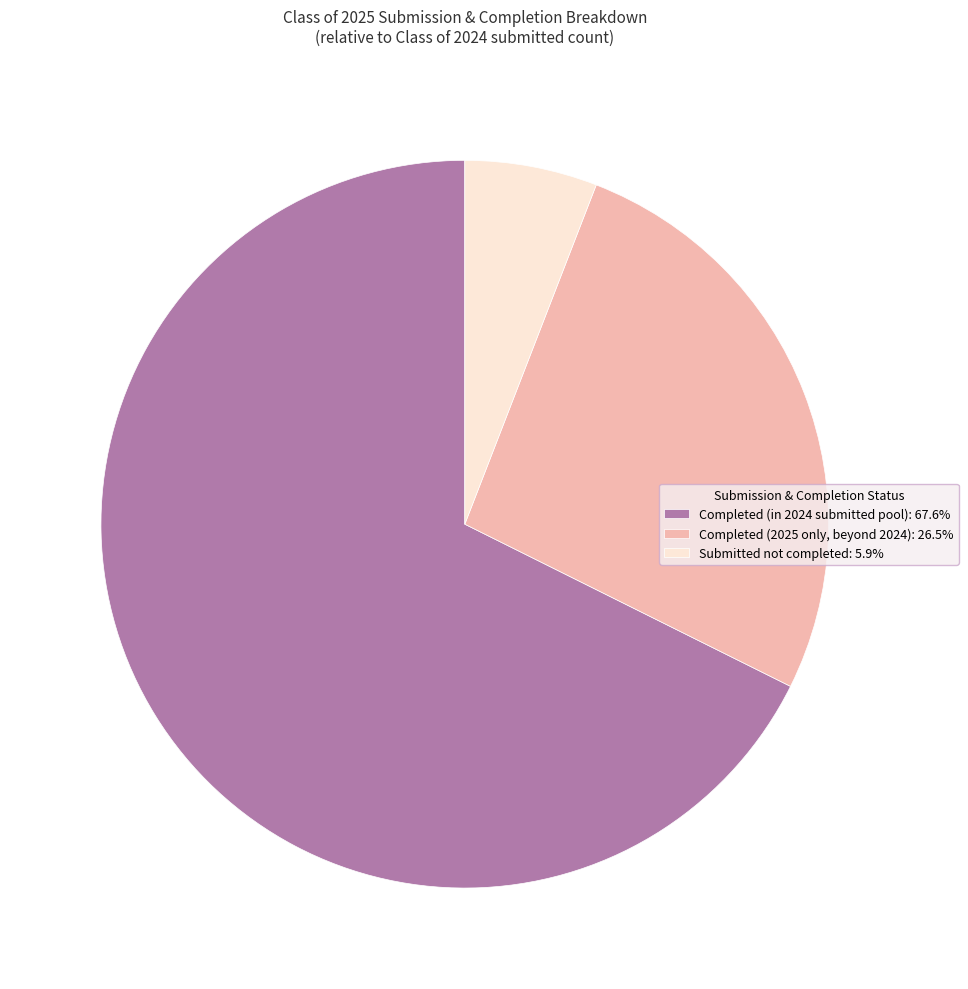

Combined, do Completed (in 2024 submitted pool): 67.6% and Submitted not completed: 5.9% account for over 50%?

Yes